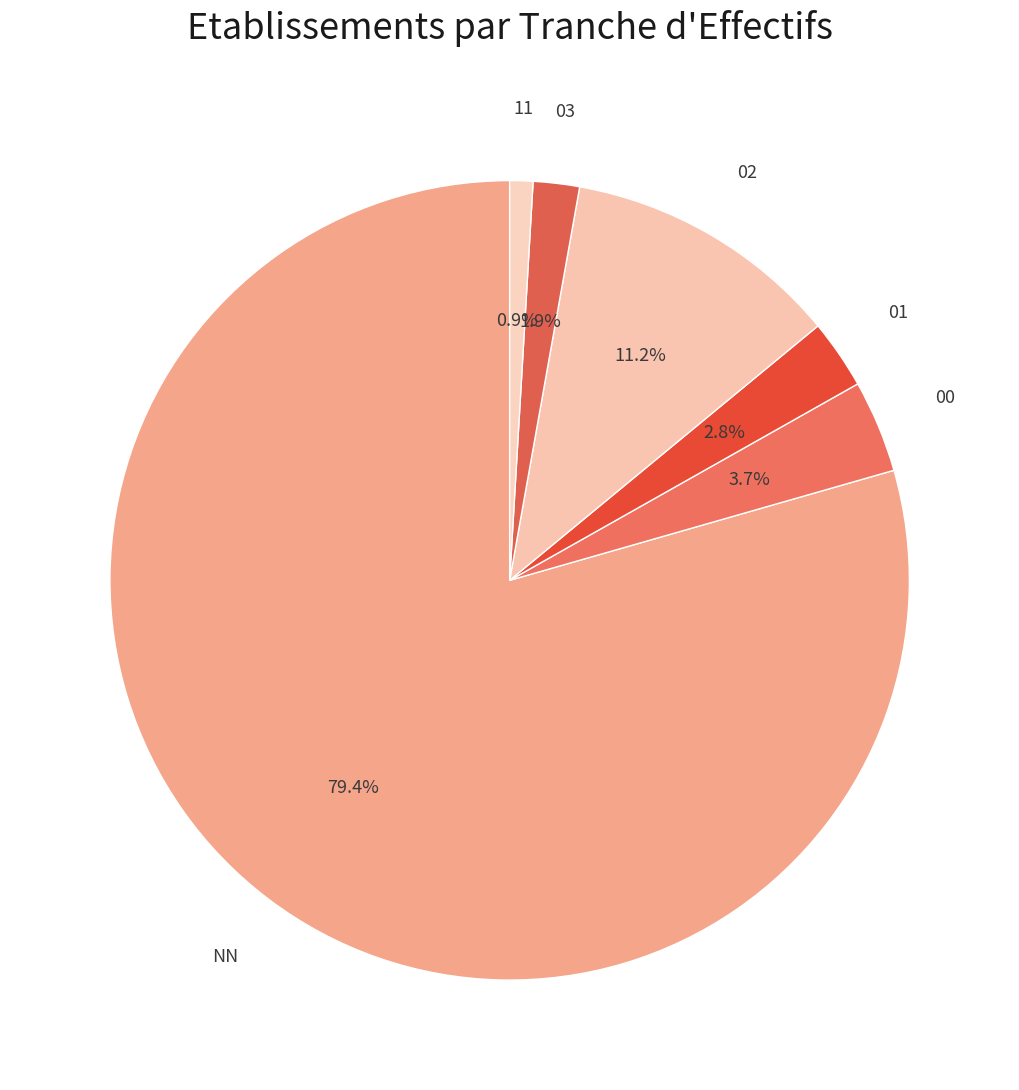

Does any single category account for the majority?

Yes